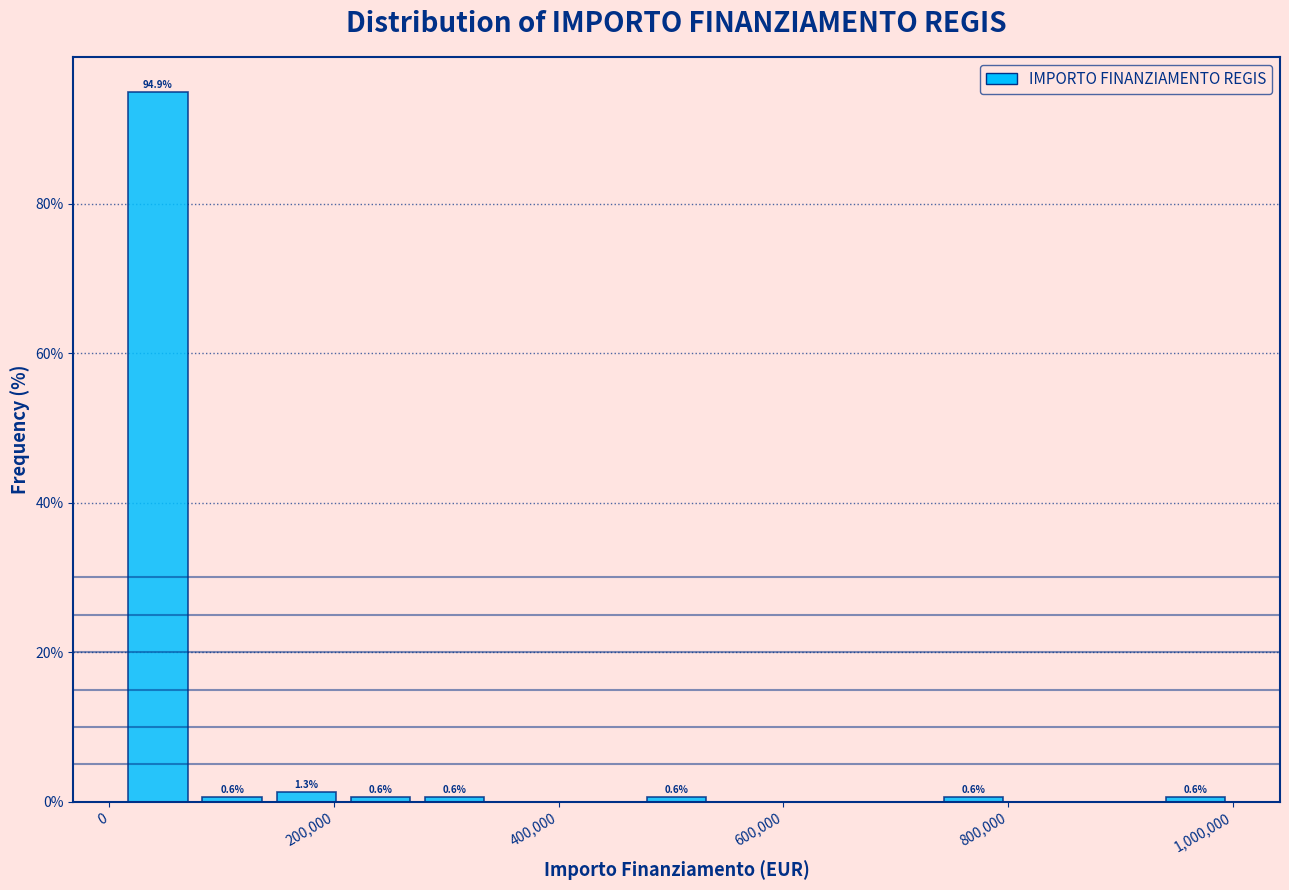

Around what value on the x-axis is the tallest bar? Give the approximate position of its centre, as read against the axis.

40000